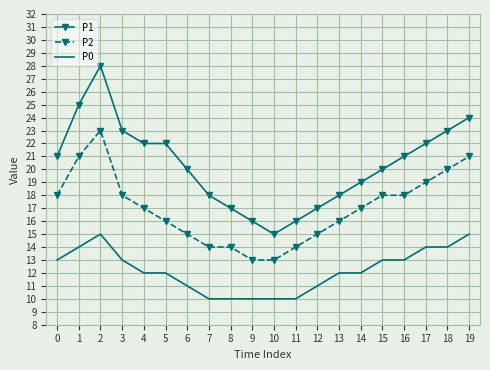

What is the maximum value shown in the chart?

28